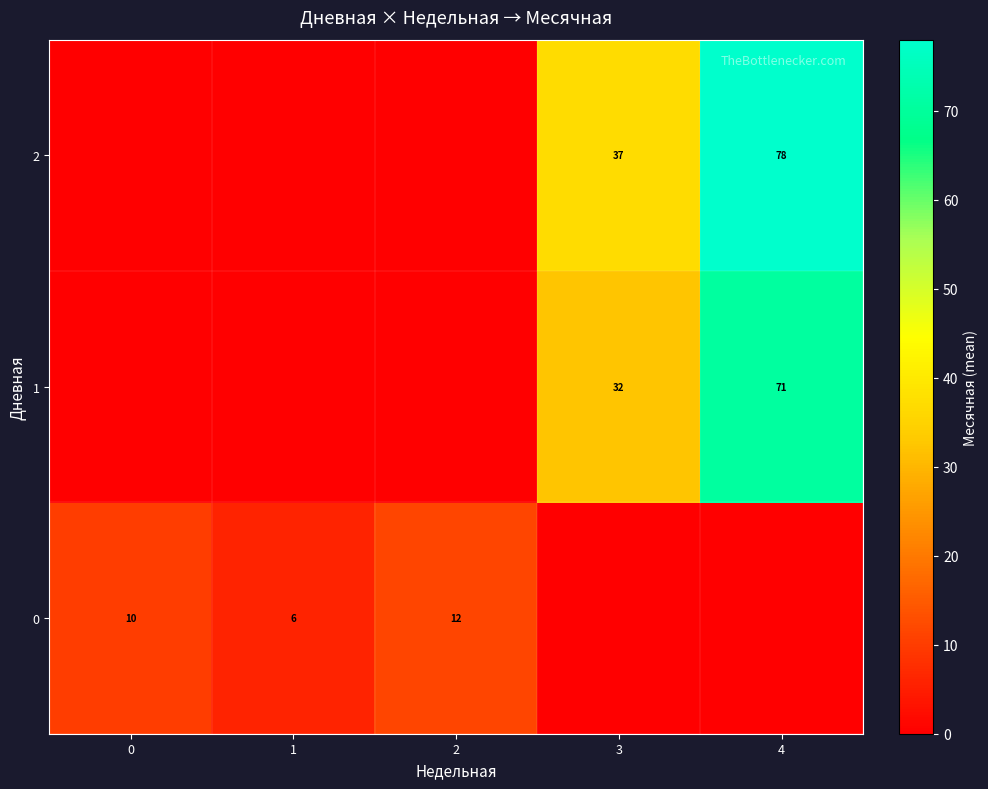

Is the value of 1 at 4 greater than the value of 0 at 1?

Yes